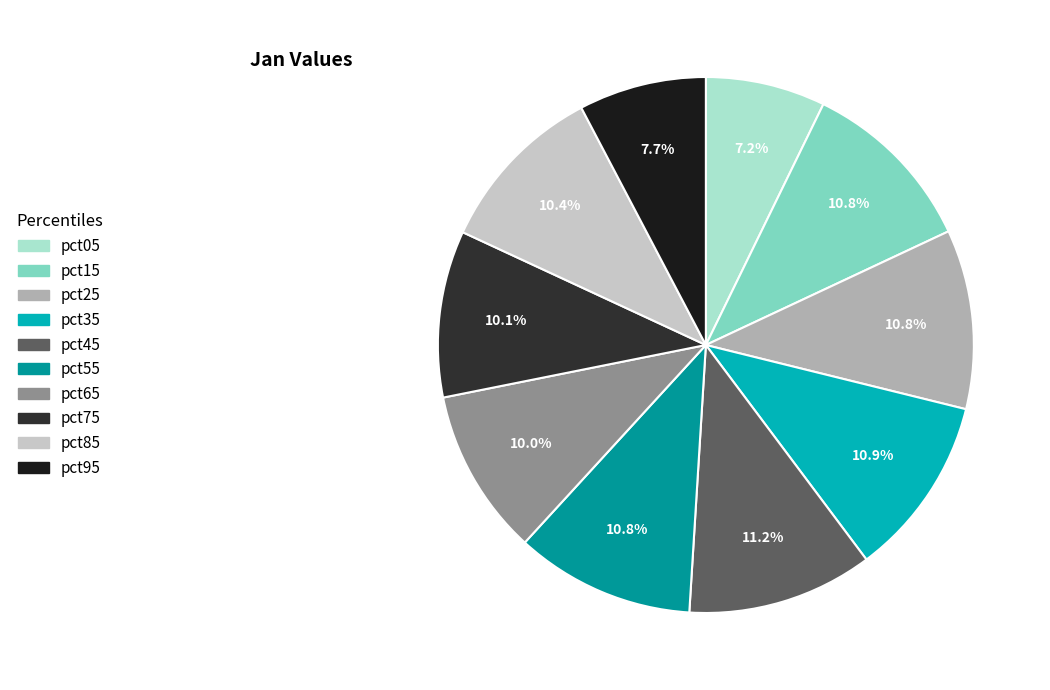

How many segments does this pie chart have?

10